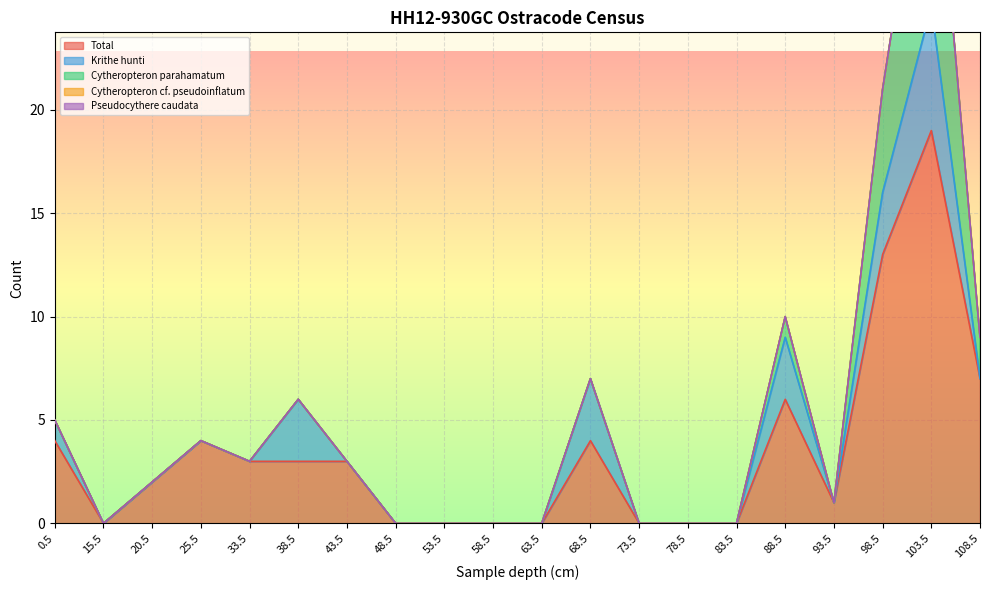

The Total series shows -7 at 53.5. True or false?

False